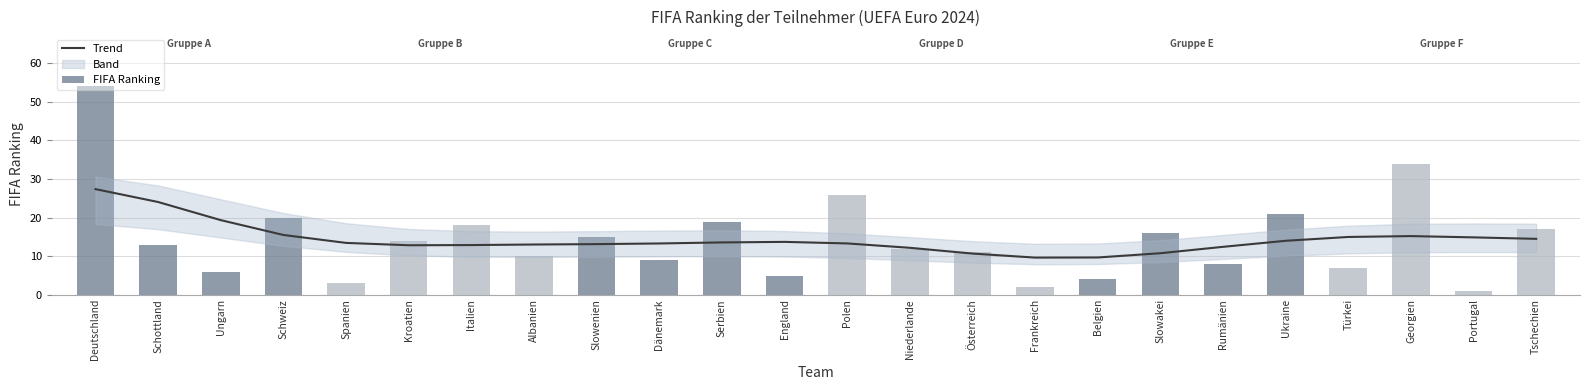

Where is FIFA Ranking nearest to the value 27?

Polen